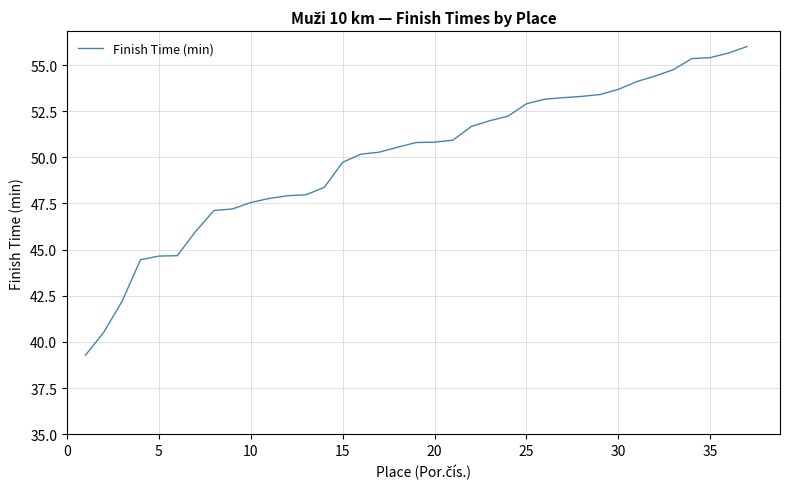

What is the difference between the maximum and minimum values?

16.7